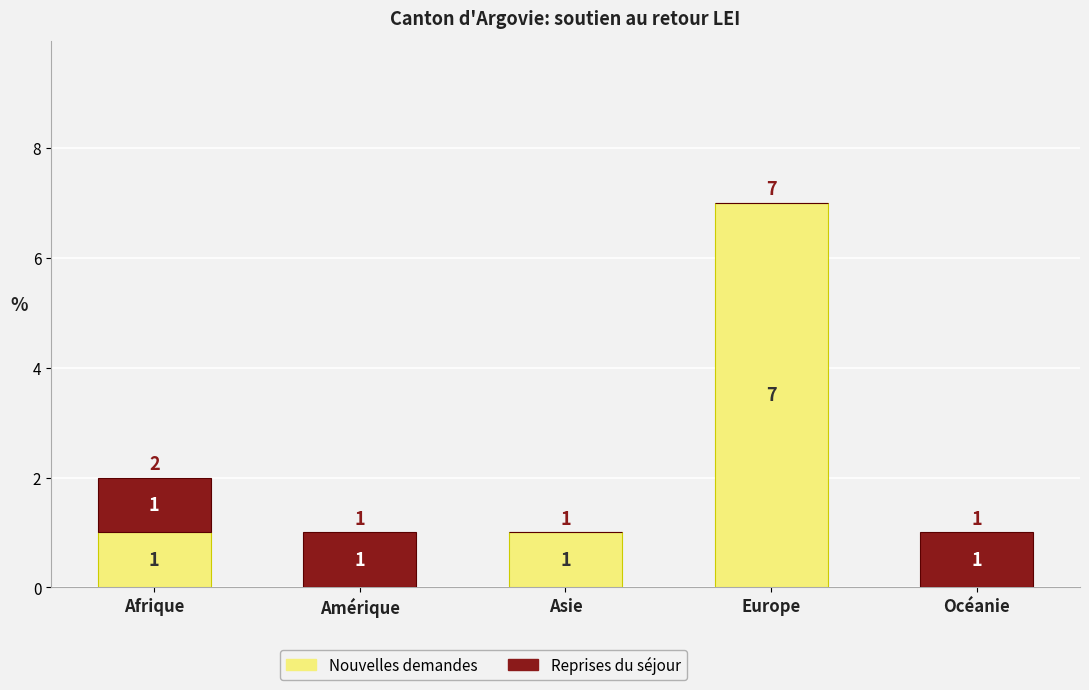

At which category is the sum across all series the highest?

Europe